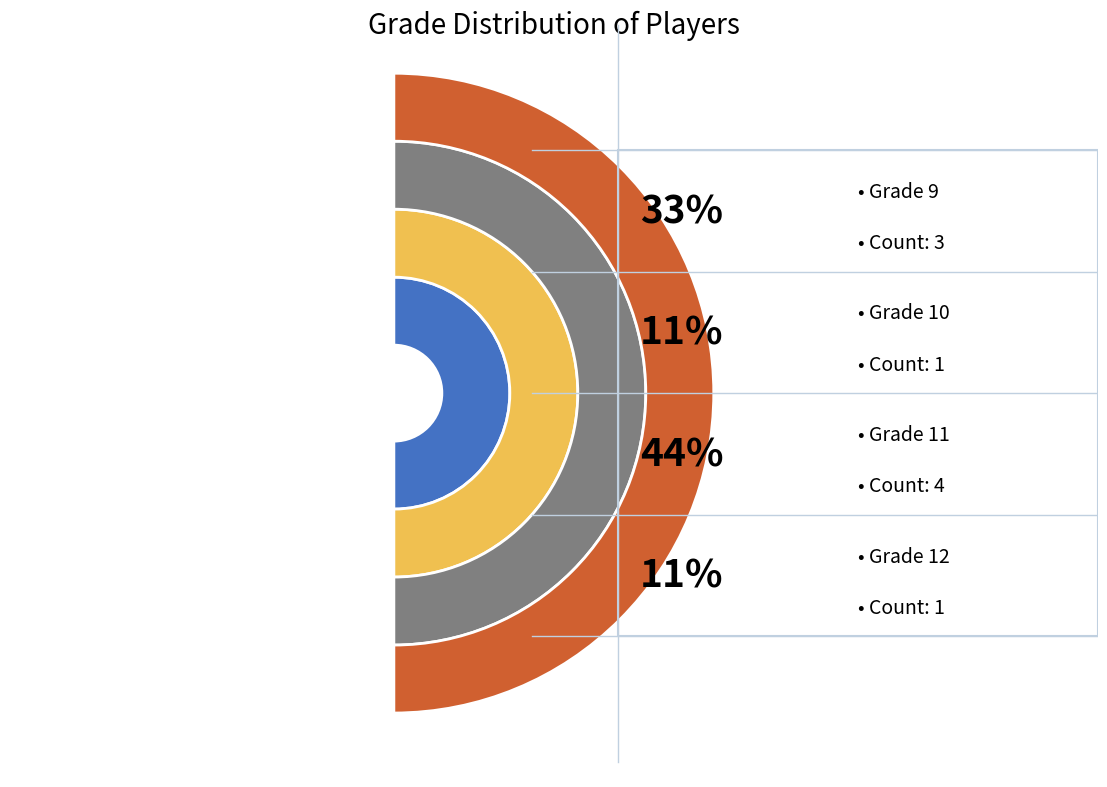

Does Zander Rodda represent more than half of the total?

No